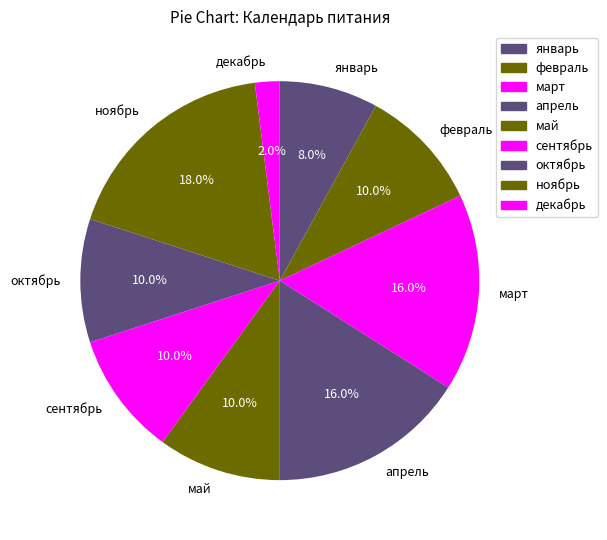

How many slices are in this pie chart?

9